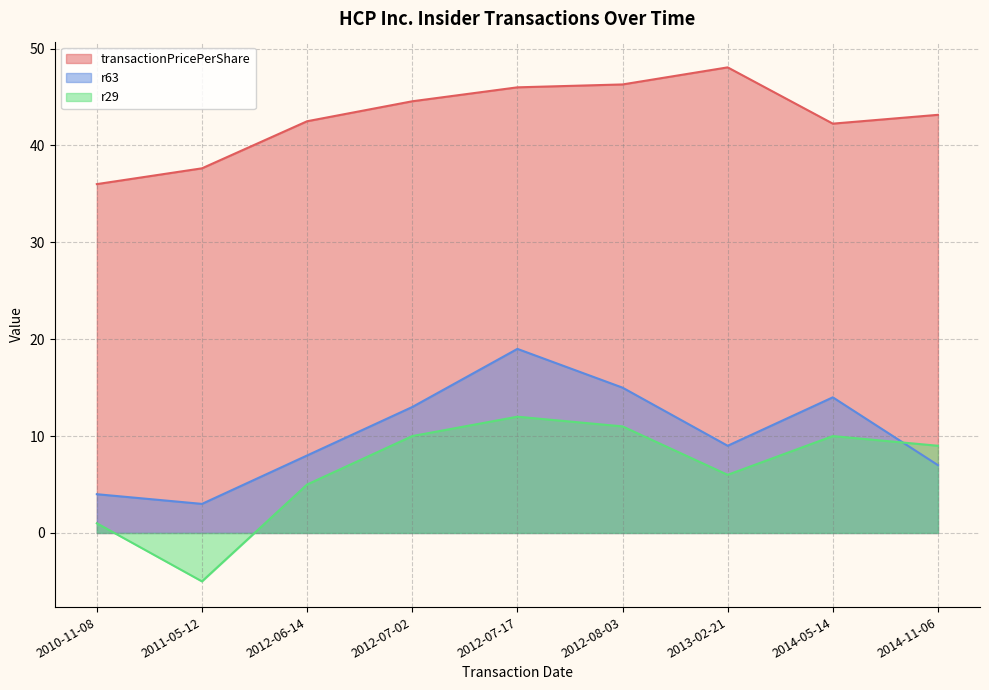

What is the difference between the maximum and minimum values in the r63 series?

16.0